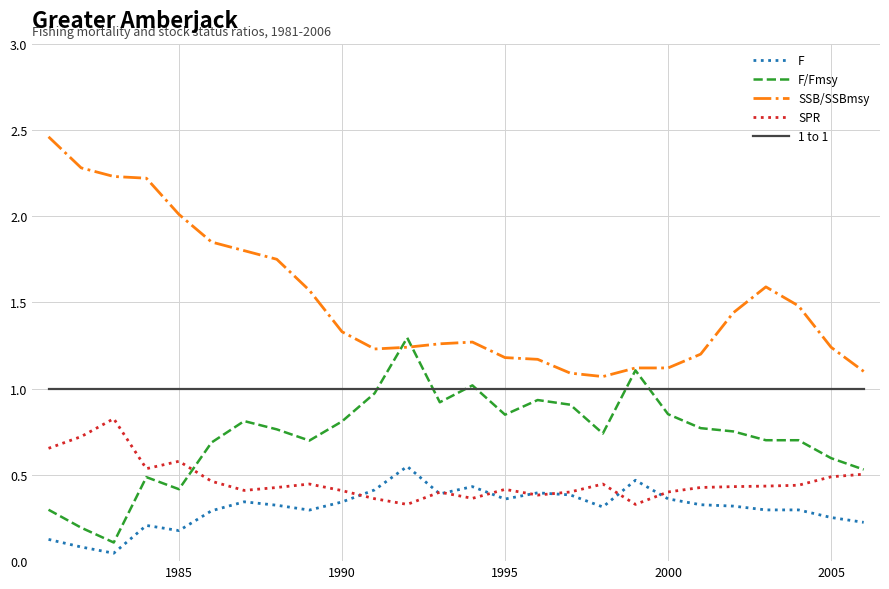

What is the minimum value for 1 to 1?

1.0